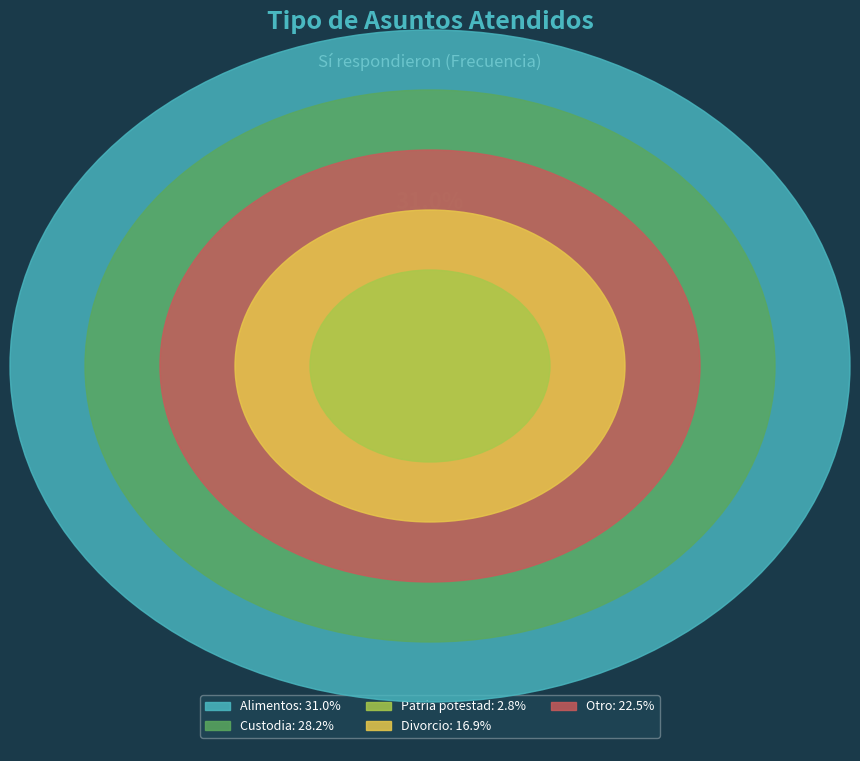

Does Custodia account for over 50% of the chart?

No